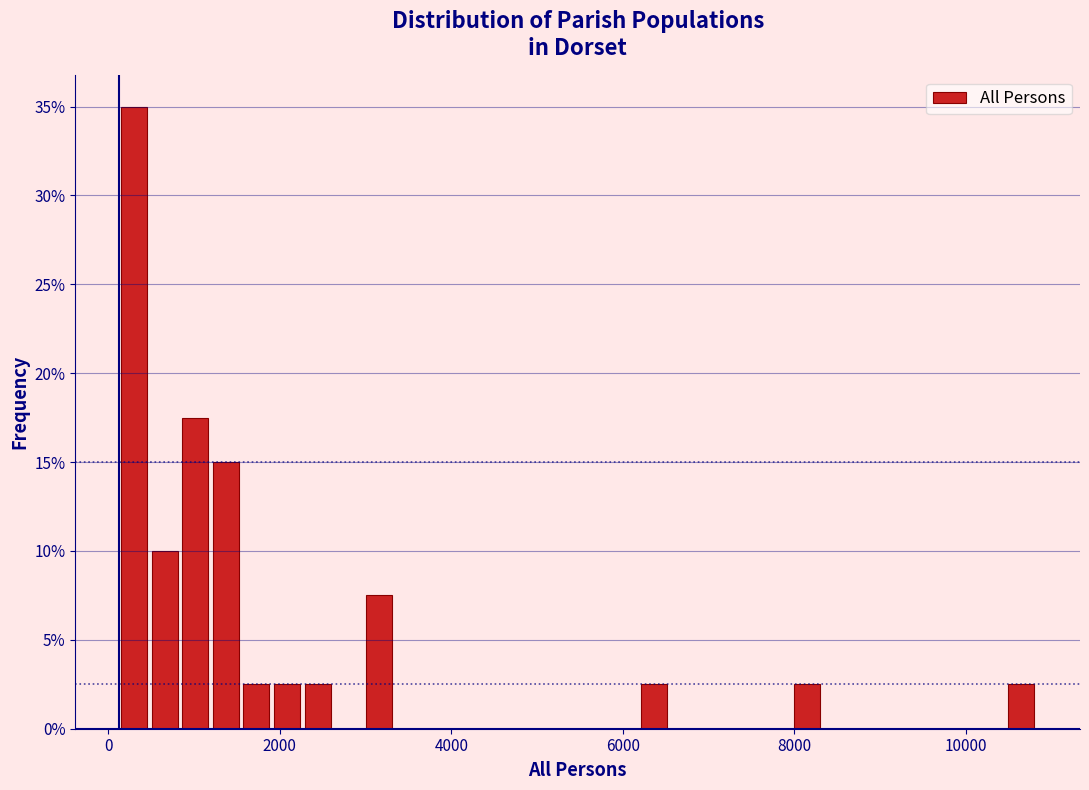

Around what value on the x-axis is the tallest bar? Give the approximate position of its centre, as read against the axis.

400